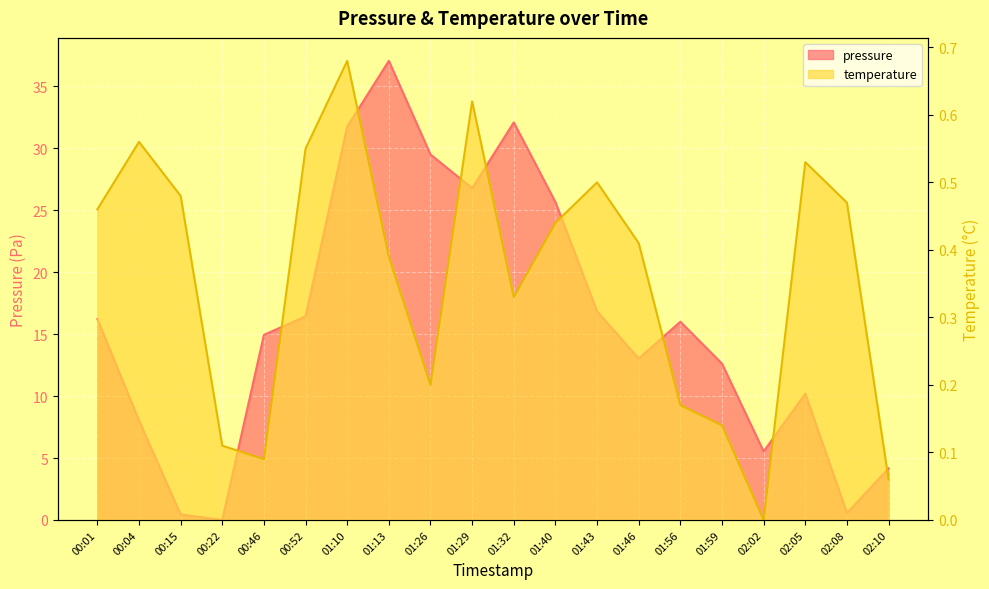

The value of temperature at 00:15 is 0.5. True or false?

True